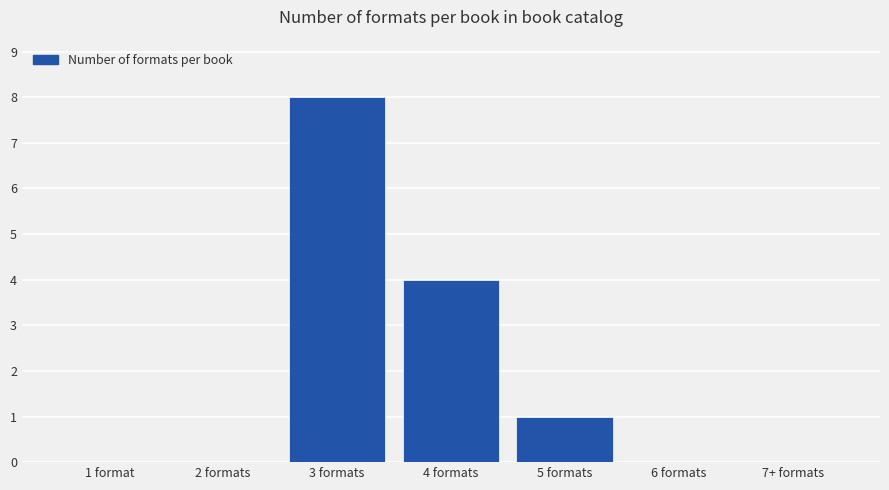

Reading left to right, extract all data points from this chart.

1 format=0	2 formats=0	3 formats=8	4 formats=4	5 formats=1	6 formats=0	7+ formats=0